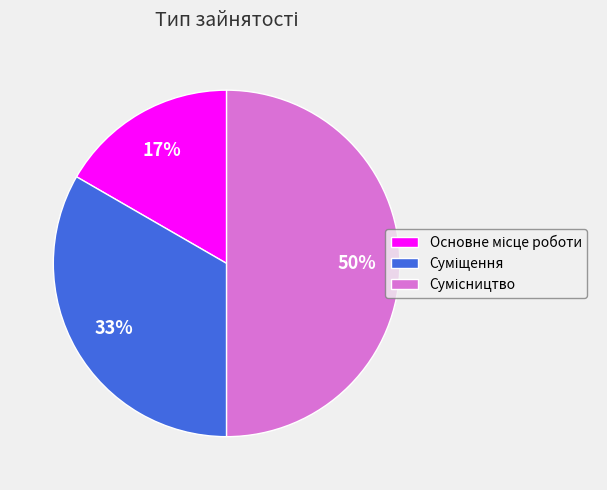

To the nearest percent, what is the difference between the largest and smallest slice percentages?

33%